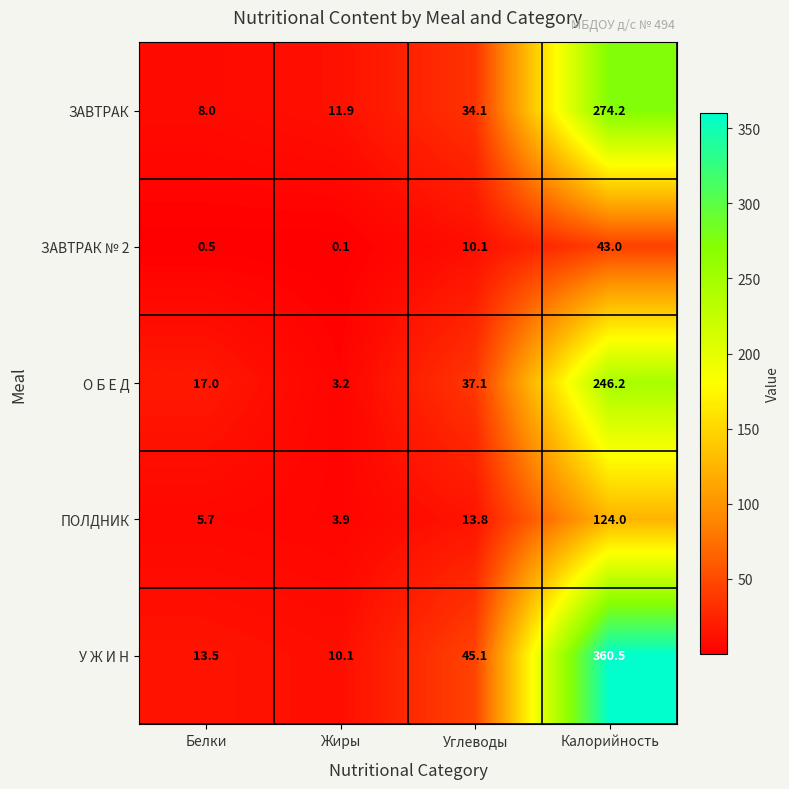

List the series in order of their peak value, lowest first.

ЗАВТРАК № 2, ПОЛДНИК, О Б Е Д, ЗАВТРАК, У Ж И Н